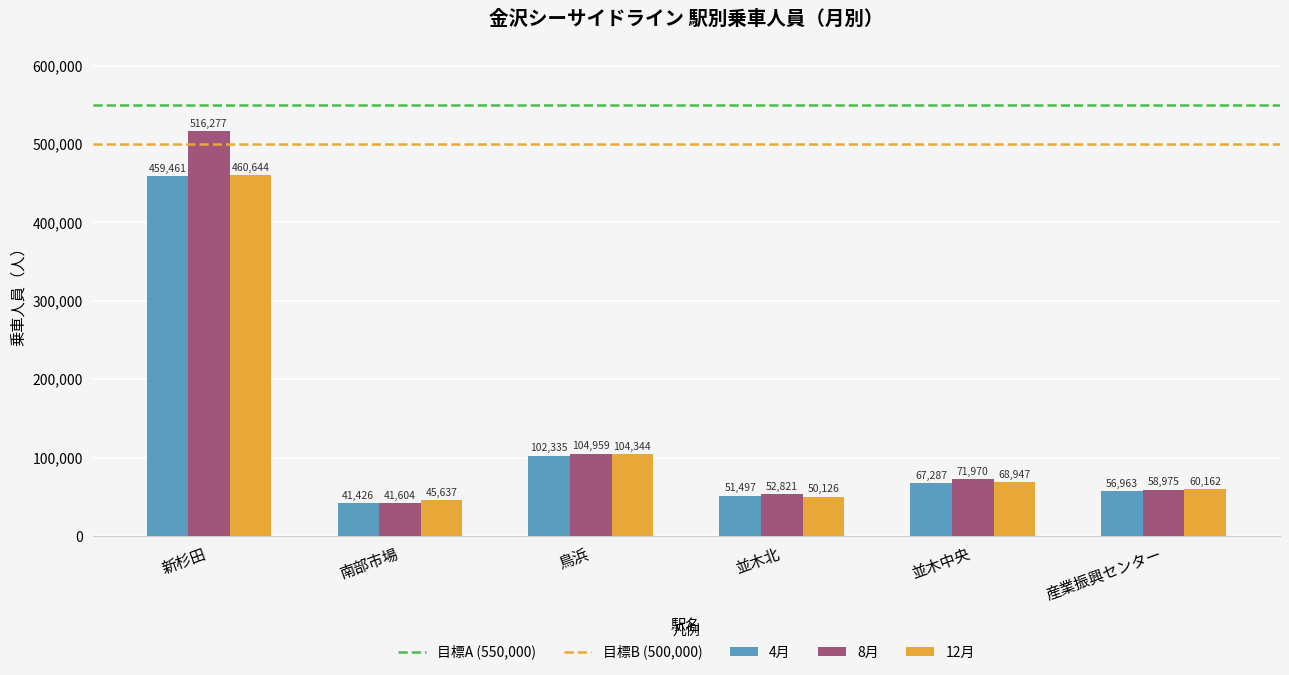

What is the label of the 5th bar from the right?

南部市場